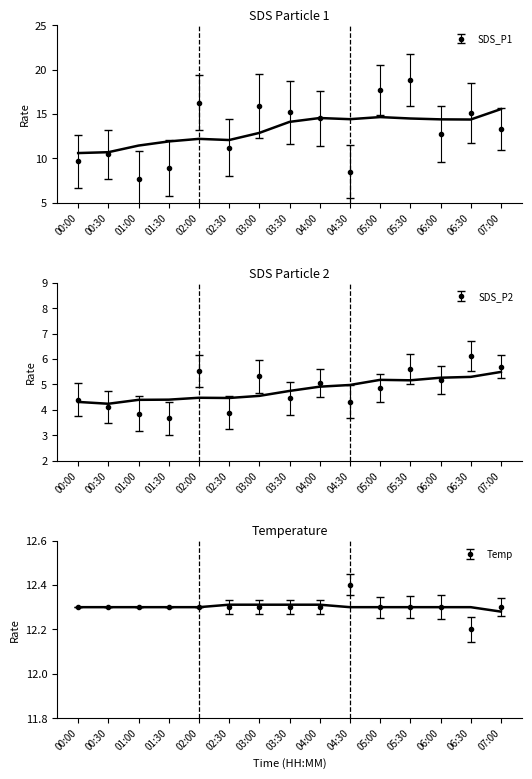

True or false: SDS_P1 and SDS_P2 cross at least once.

False